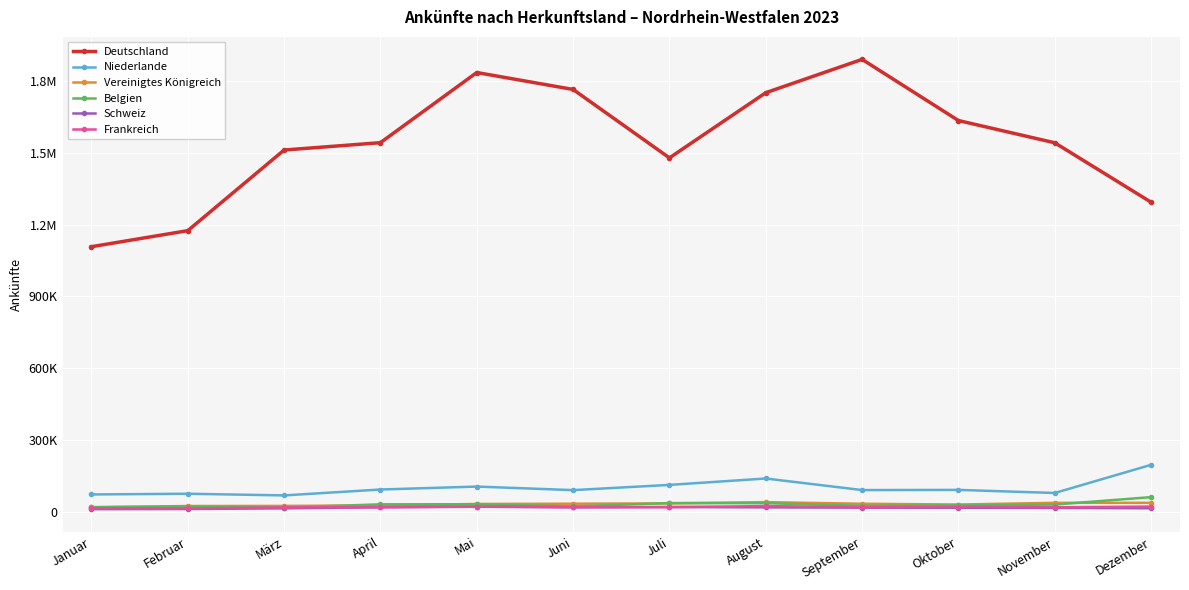

How many interior local peaks does the Frankreich series have?

3